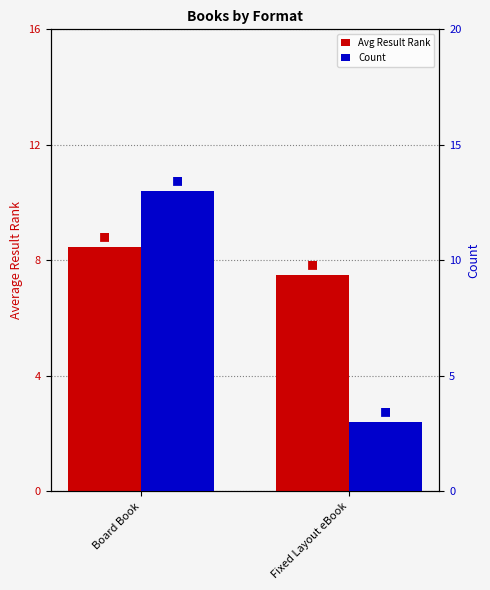

Rank the categories by Avg Result Rank value from lowest to highest.

Fixed Layout eBook, Board Book